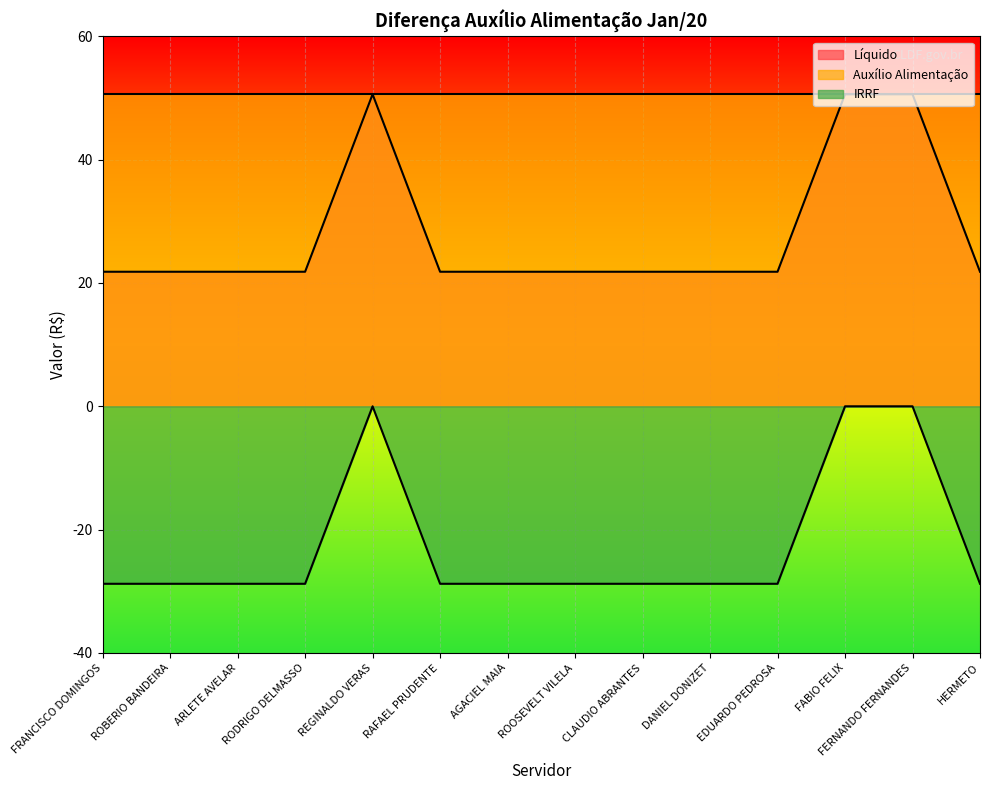

What is the total value across all series at FERNANDO FERNANDES?

101.2